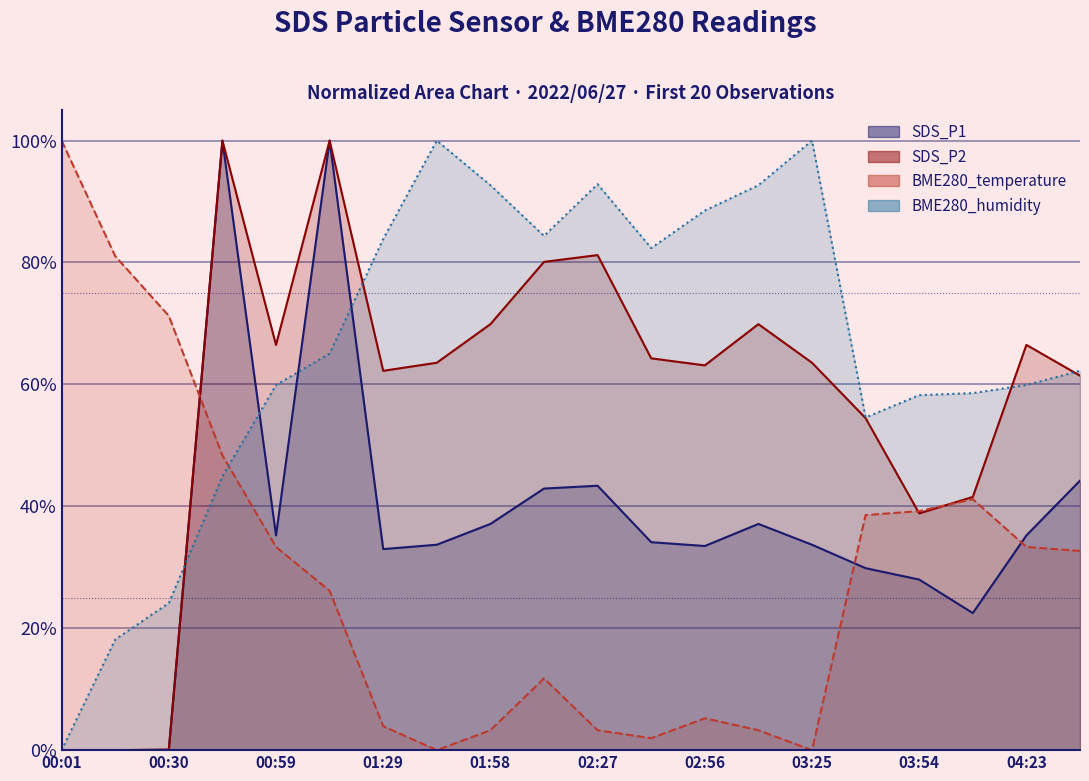

What are all the series names shown in the legend?

SDS_P1, SDS_P2, BME280_temperature, BME280_humidity